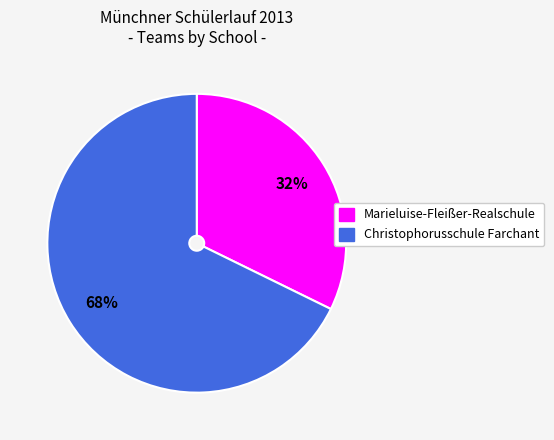

Rank the categories by value from highest to lowest.

Christophorusschule Farchant, Marieluise-Fleißer-Realschule